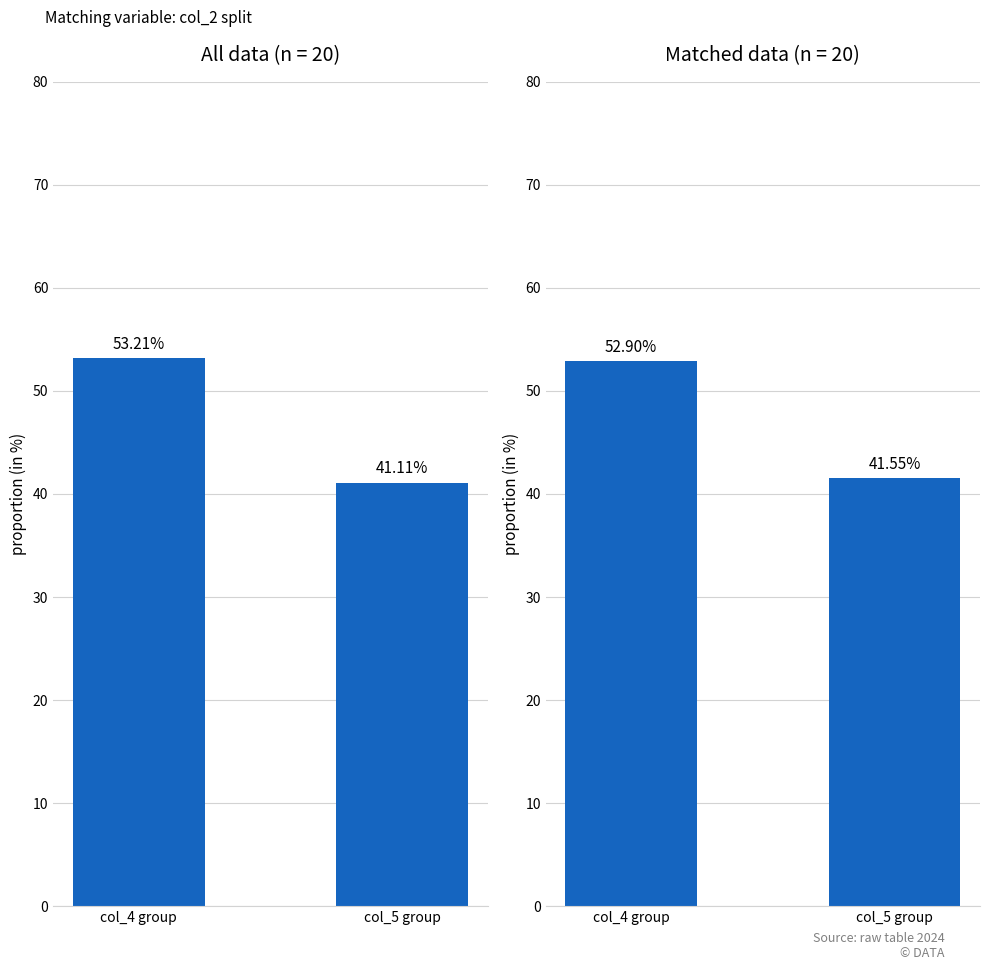

What is the smallest value displayed?

41.1